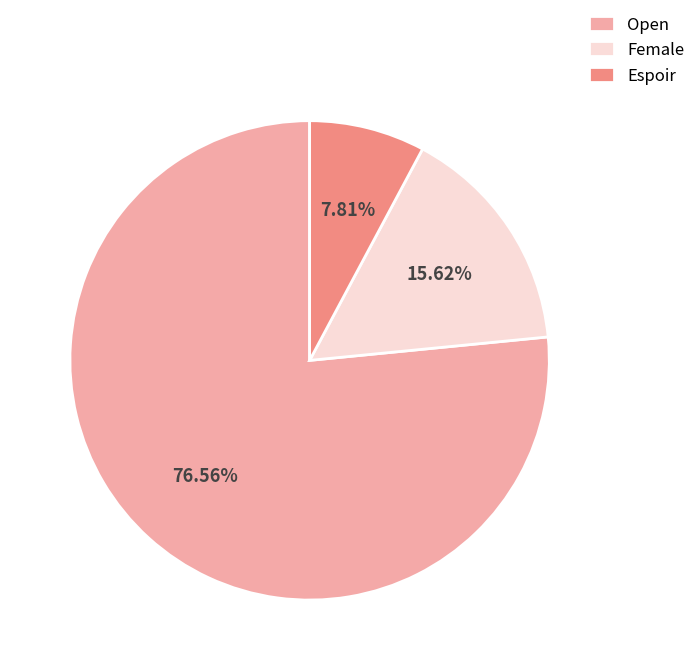

Which category accounts for the majority?

Open